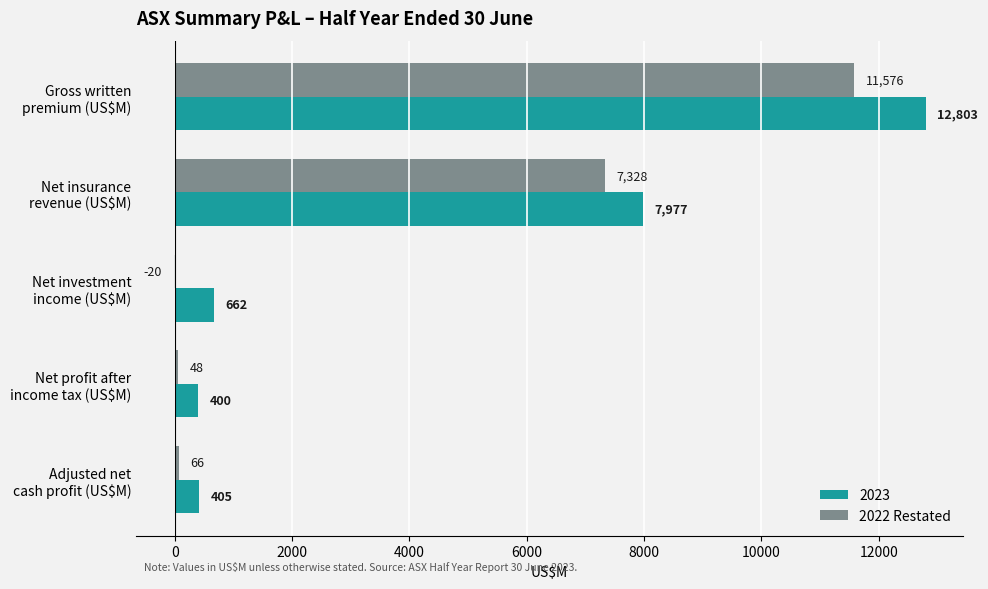

What is the sum of all 2022 Restated values?

18998